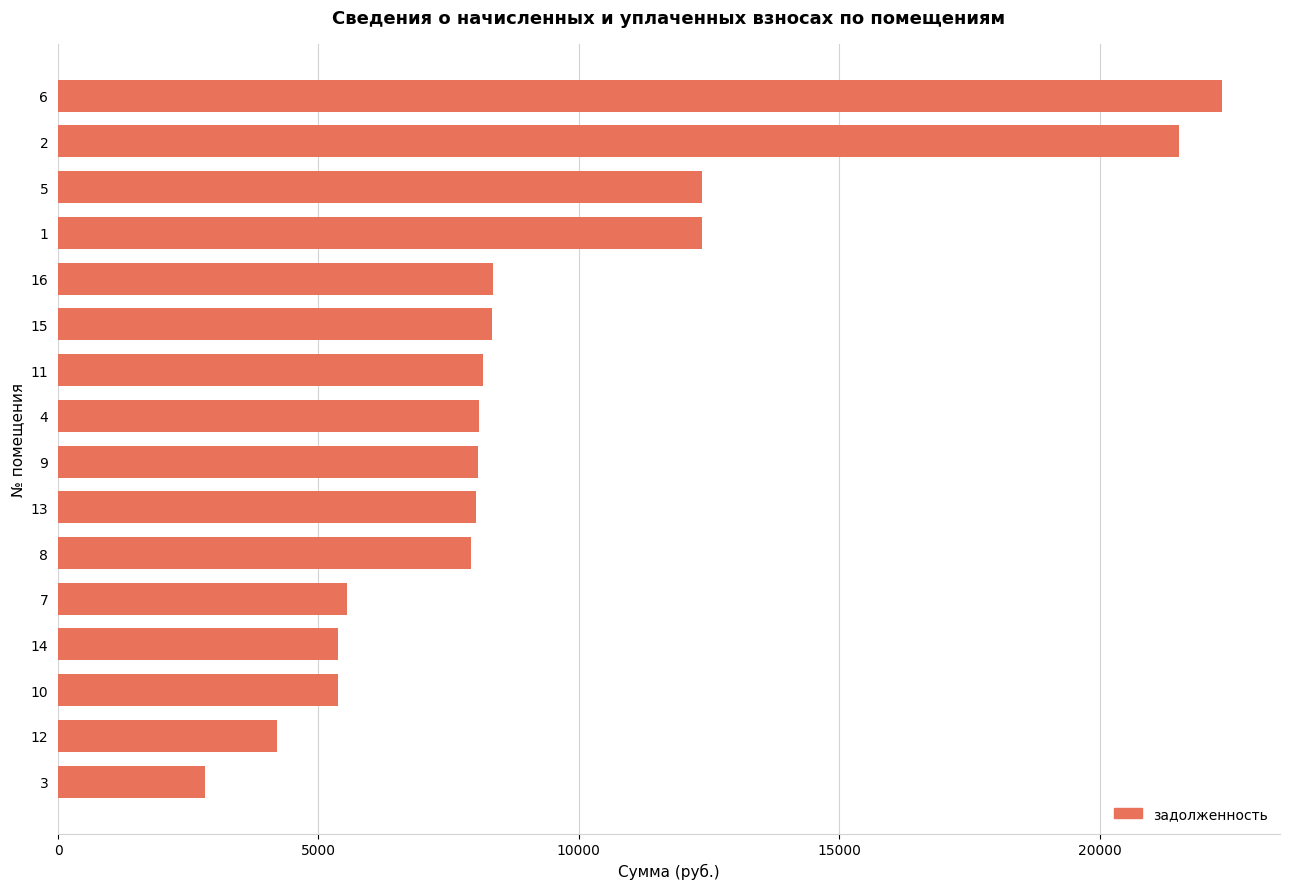

What is the maximum value shown in the chart?

22348.8